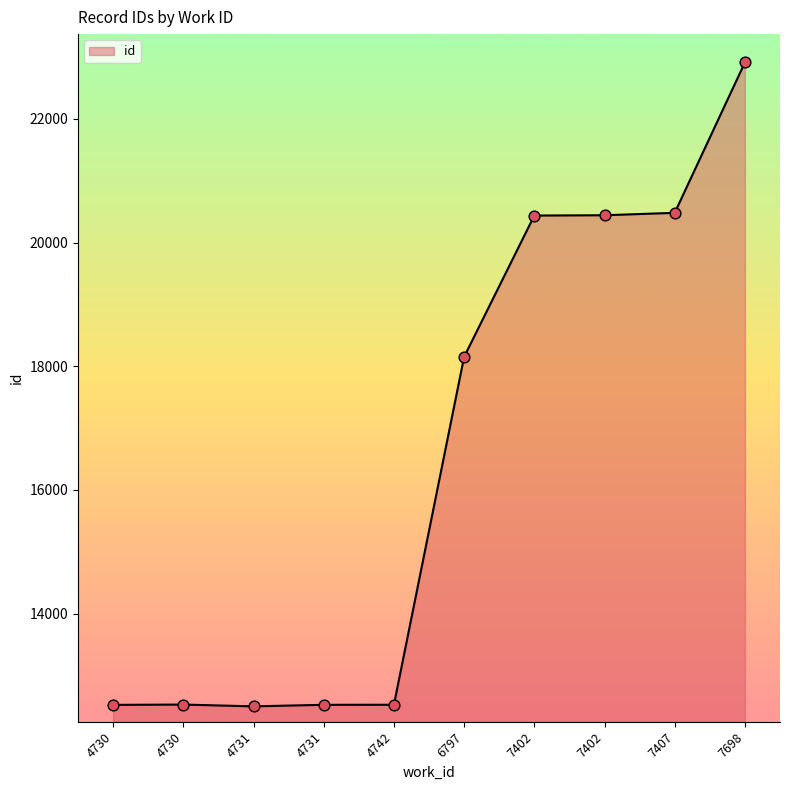

Between 4742 and 4731, which is larger?

4742